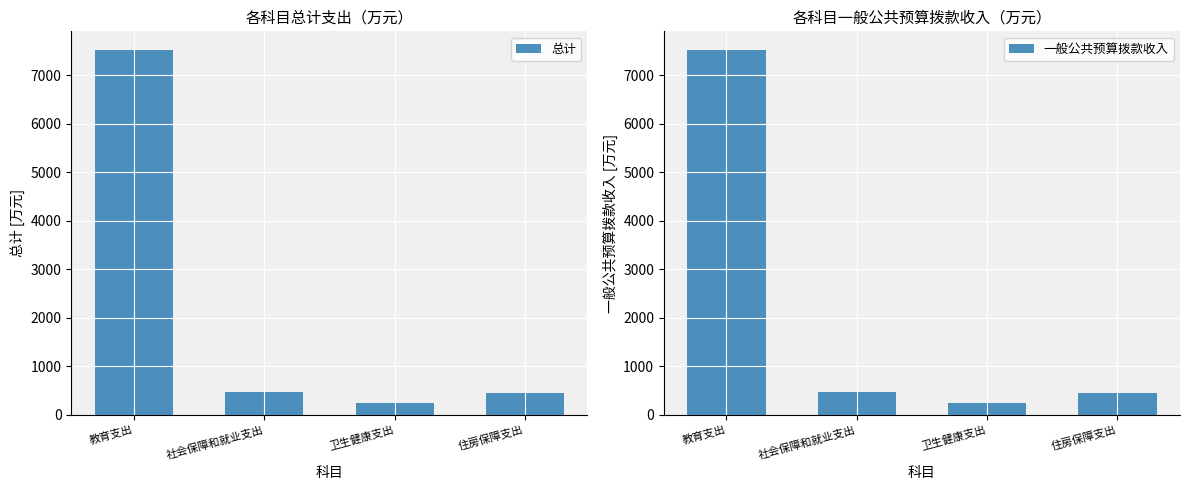

At which category is the sum across all series the highest?

教育支出